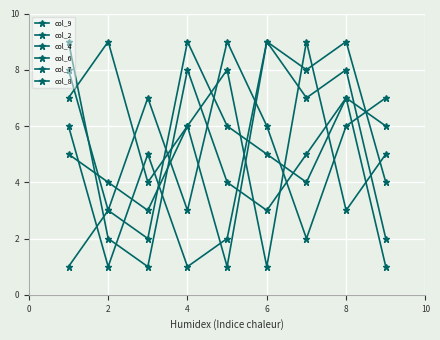

How many distinct data groups are displayed?

6